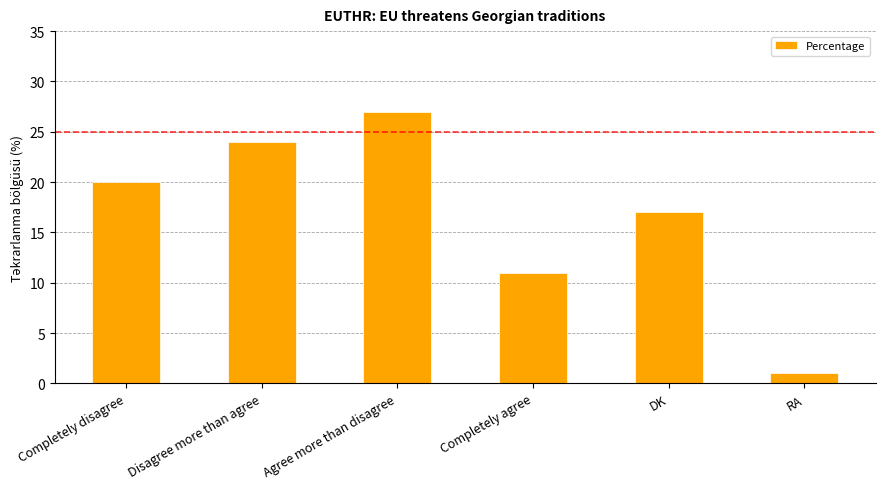

What value does the data have at Completely disagree?

20